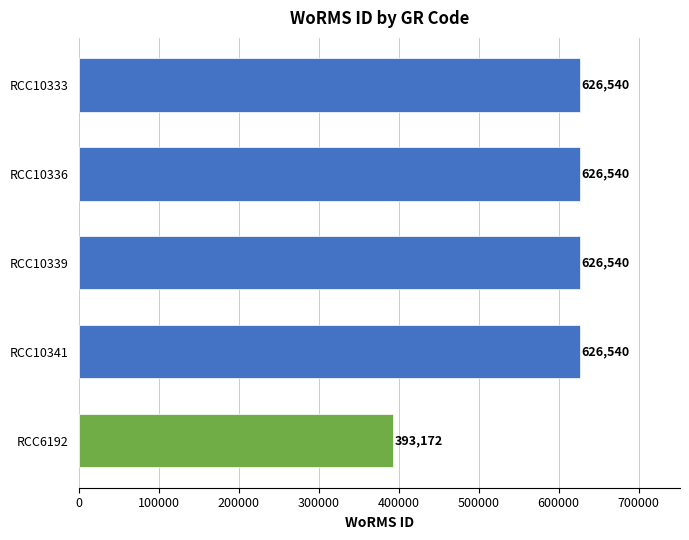

What position from the bottom is RCC10336?

4